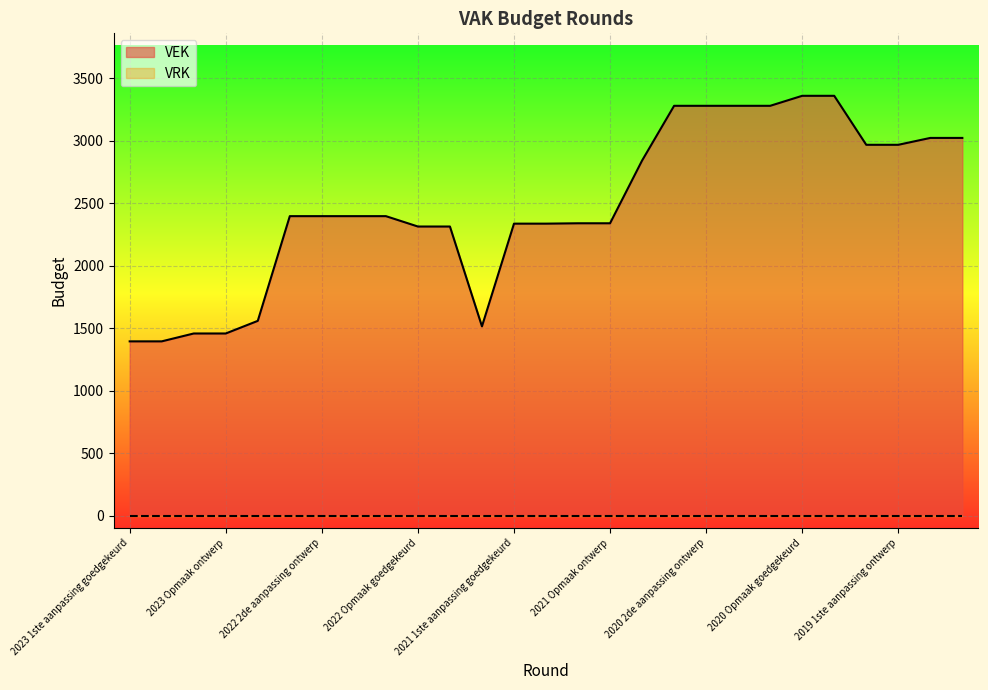

What is the sum of the values at 2020 2de aanpassing goedgekeurd and 2019 1ste aanpassing goedgekeurd?

6246